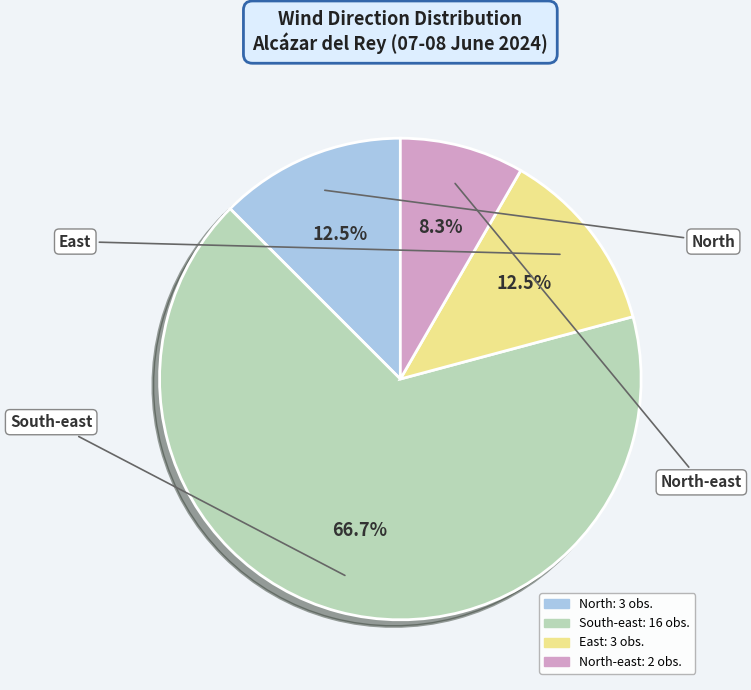

How many segments does this pie chart have?

4